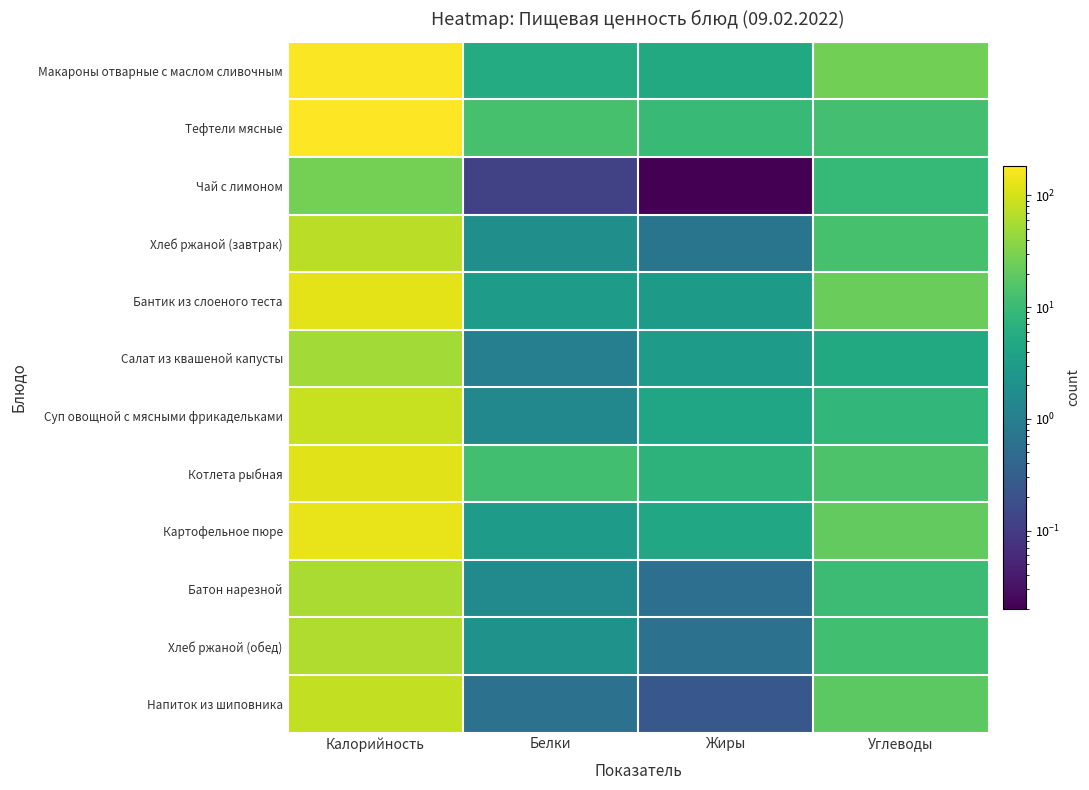

Reading right to left, list all the values displayed in this chart.

Макароны отварные с маслом сливочным: Углеводы=26.5	Жиры=5.1	Белки=5.5	Калорийность=175.0
Тефтели мясные: Углеводы=12.2	Жиры=9.3	Белки=12.7	Калорийность=184.0
Чай с лимоном: Углеводы=9.2	Жиры=0.0	Белки=0.1	Калорийность=27.0
Хлеб ржаной (завтрак): Углеводы=12.8	Жиры=0.7	Белки=1.9	Калорийность=71.0
Бантик из слоеного теста: Углеводы=22.9	Жиры=2.9	Белки=3.0	Калорийность=127.9
Салат из квашеной капусты: Углеводы=5.1	Жиры=3.0	Белки=1.0	Калорийность=51.0
Суп овощной с мясными фрикадельками: Углеводы=8.6	Жиры=4.2	Белки=1.4	Калорийность=85.0
Котлета рыбная: Углеводы=14.1	Жиры=7.4	Белки=11.6	Калорийность=120.0
Картофельное пюре: Углеводы=20.4	Жиры=4.8	Белки=3.1	Калорийность=137.0
Батон нарезной: Углеводы=10.3	Жиры=0.6	Белки=1.5	Калорийность=57.0
Хлеб ржаной (обед): Углеводы=11.7	Жиры=0.6	Белки=2.1	Калорийность=63.0
Напиток из шиповника: Углеводы=18.6	Жиры=0.2	Белки=0.6	Калорийность=79.0